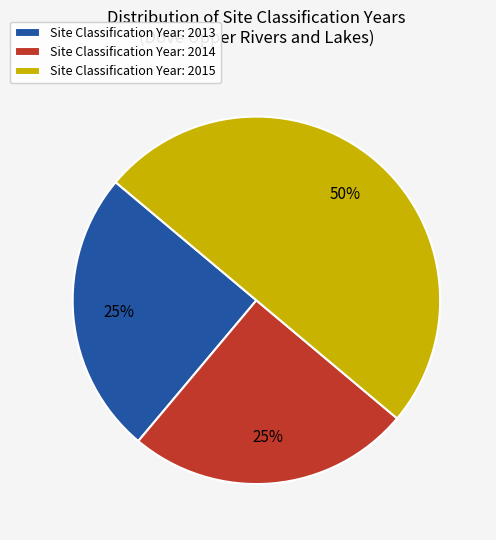

Is it true that Site Classification Year: 2014 is 25% of the pie?

True